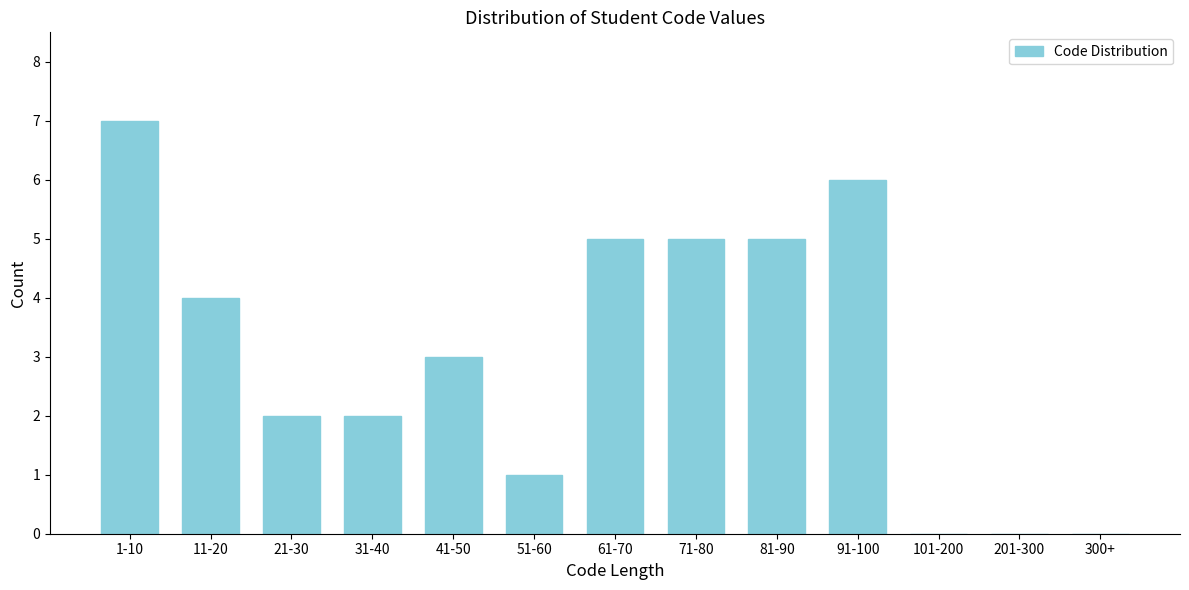

Reading right to left, transcribe all the data shown in this chart.

300+=0	201-300=0	101-200=0	91-100=6	81-90=5	71-80=5	61-70=5	51-60=1	41-50=3	31-40=2	21-30=2	11-20=4	1-10=7